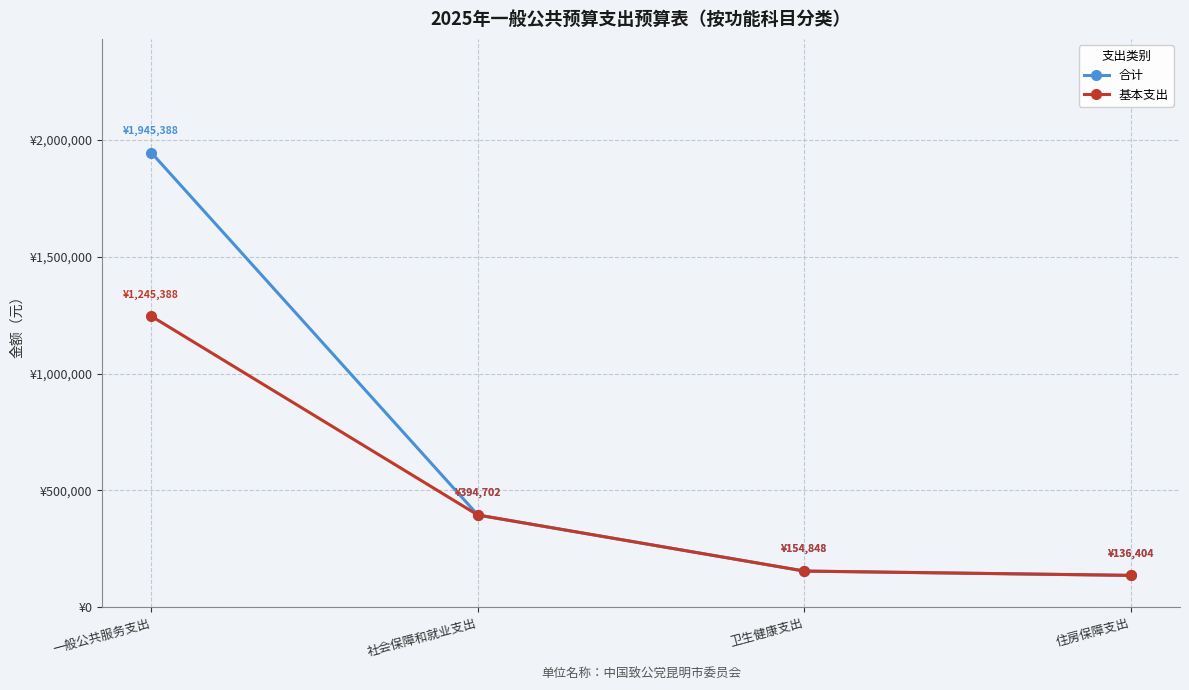

What is the difference between the highest and lowest values at 一般公共服务支出?

700000.0